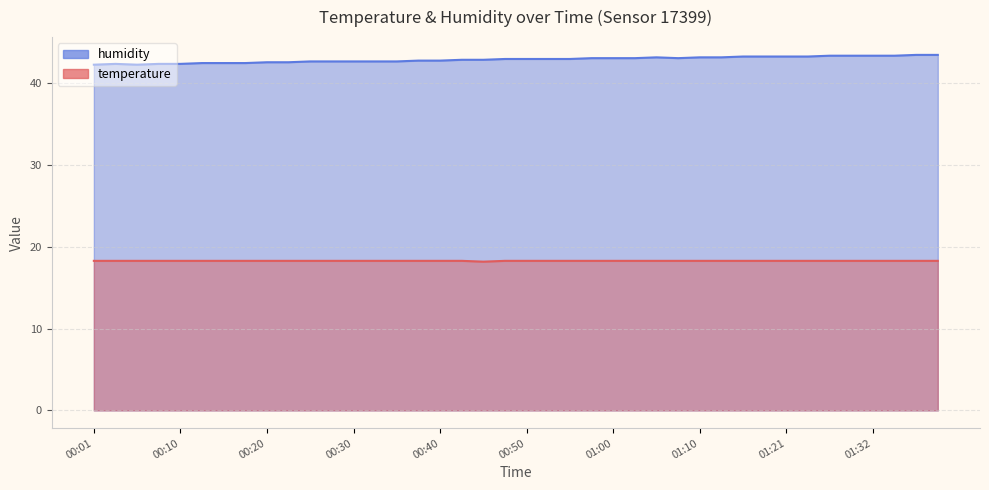

What is the maximum value for humidity?

43.5